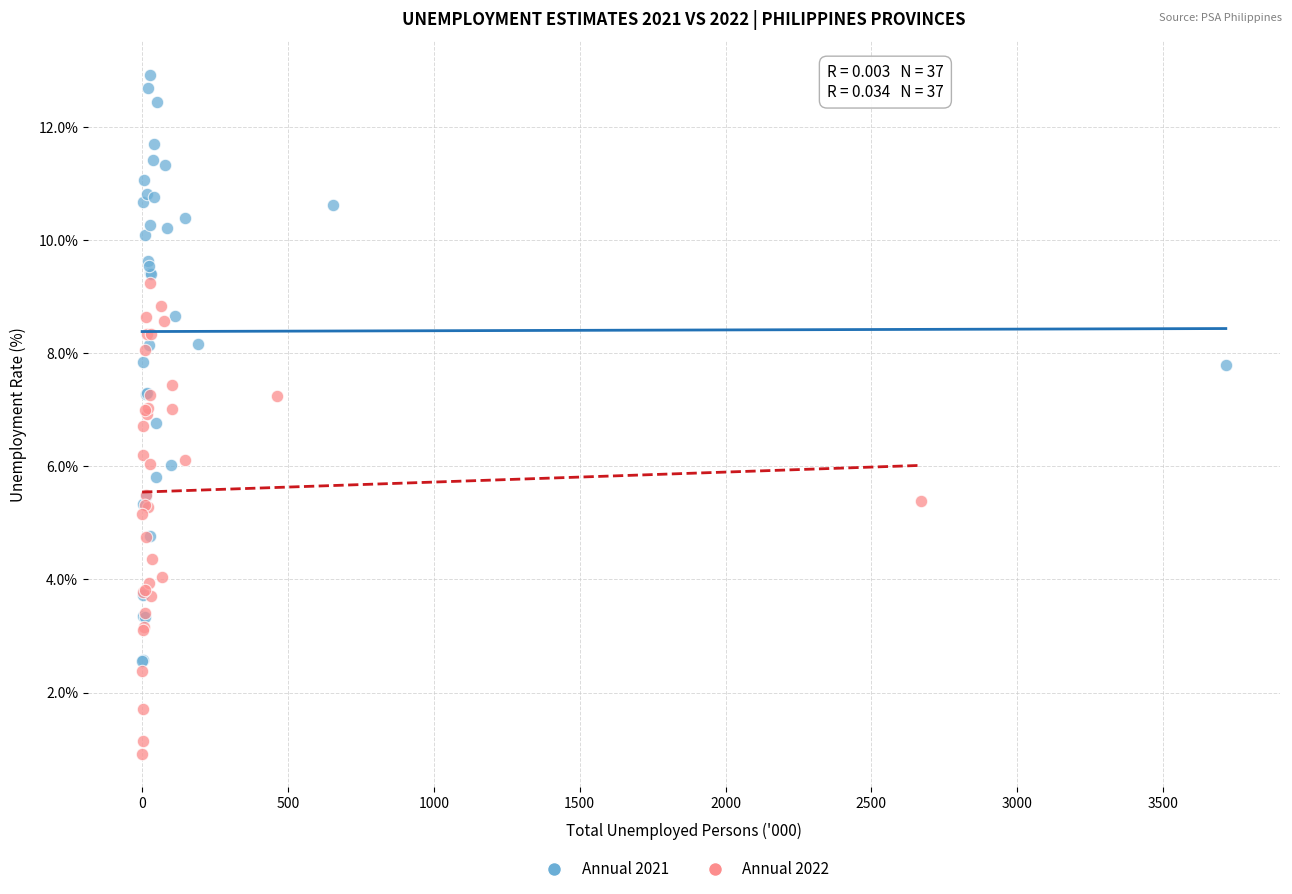

Which series reaches the maximum Y coordinate?

Annual 2021